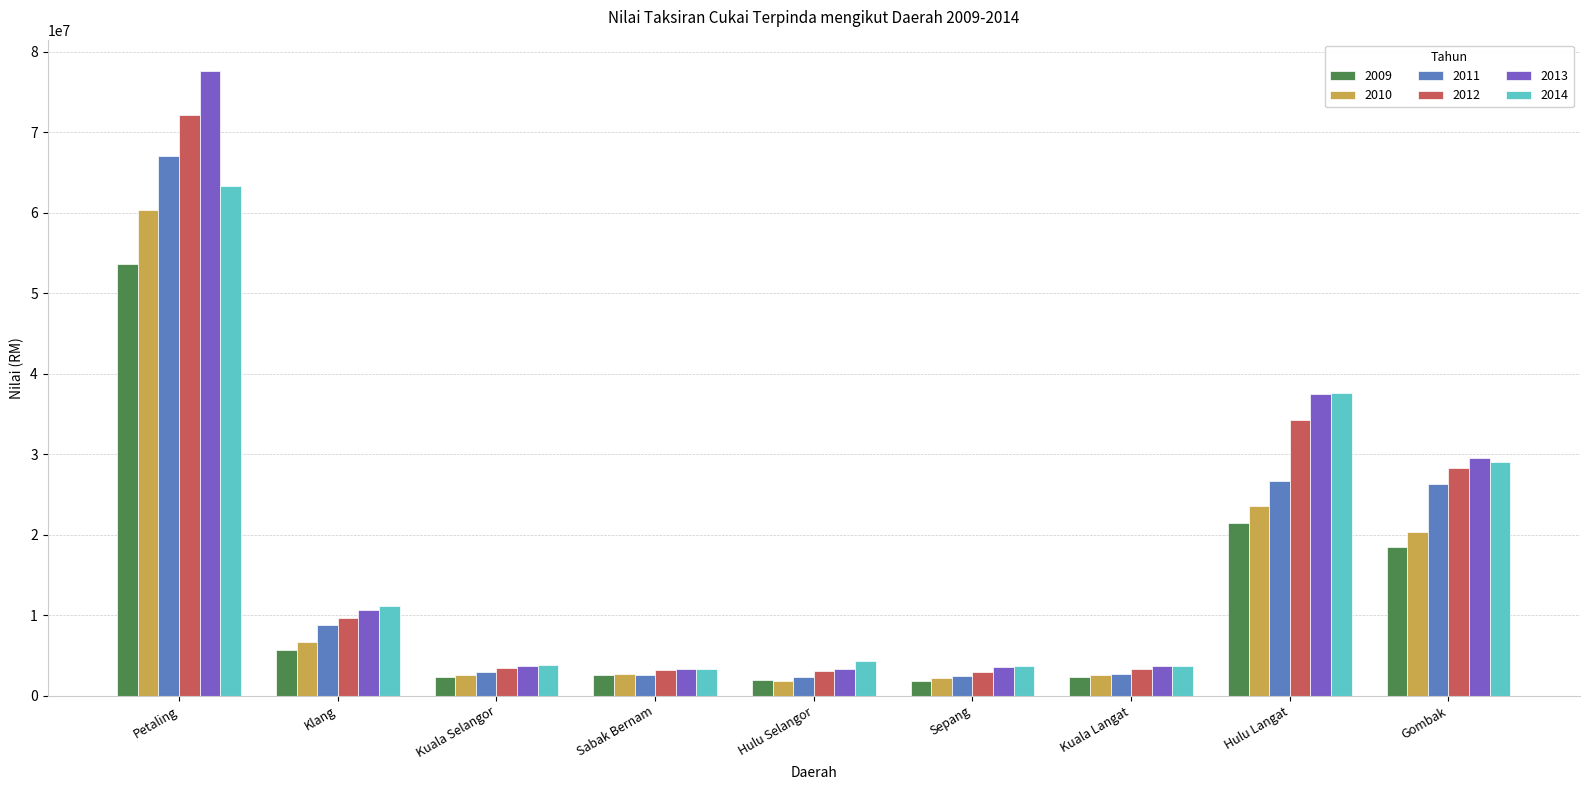

How many bars are there in each group?

6